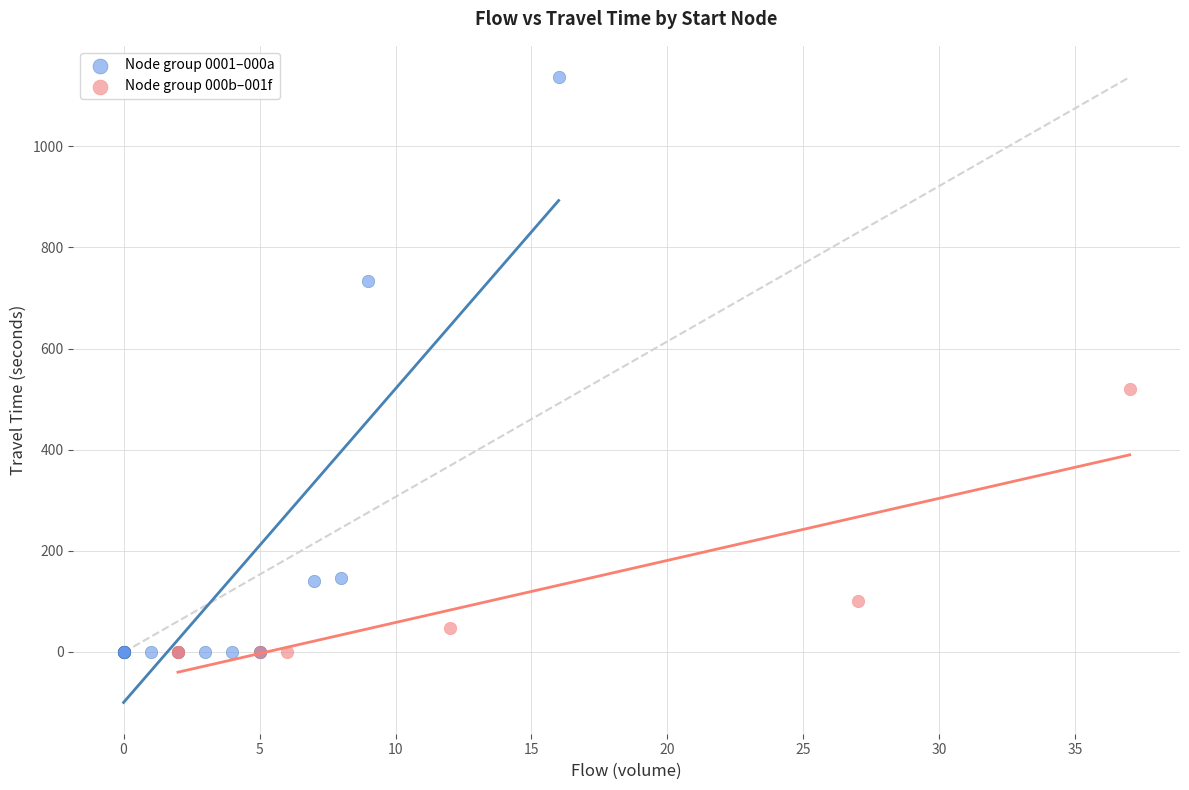

Which series has the largest Y range (max minus min)?

Node group 0001–000a